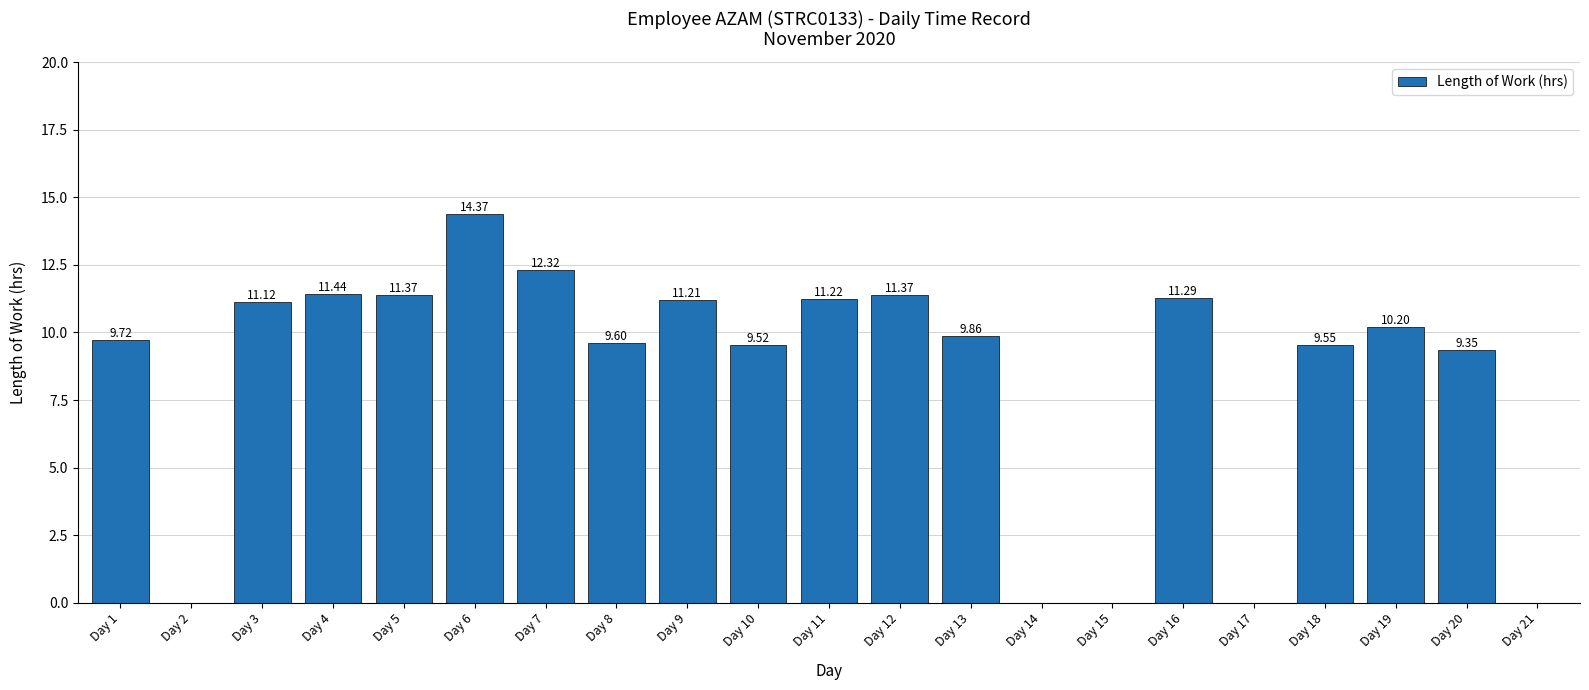

Where is the data nearest to the value 7?

Day 20